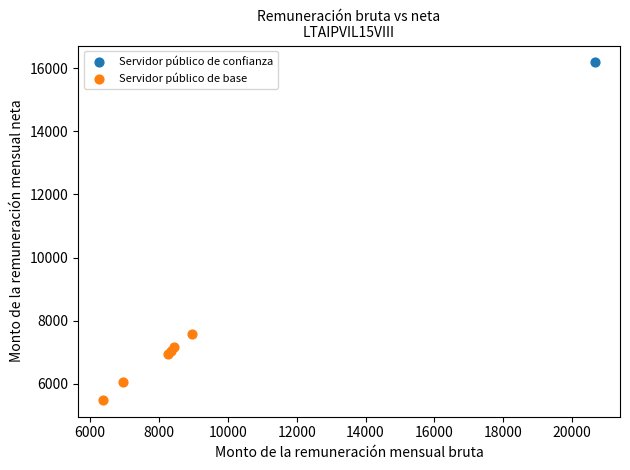

What are all the series names shown in the legend?

Servidor público de confianza, Servidor público de base